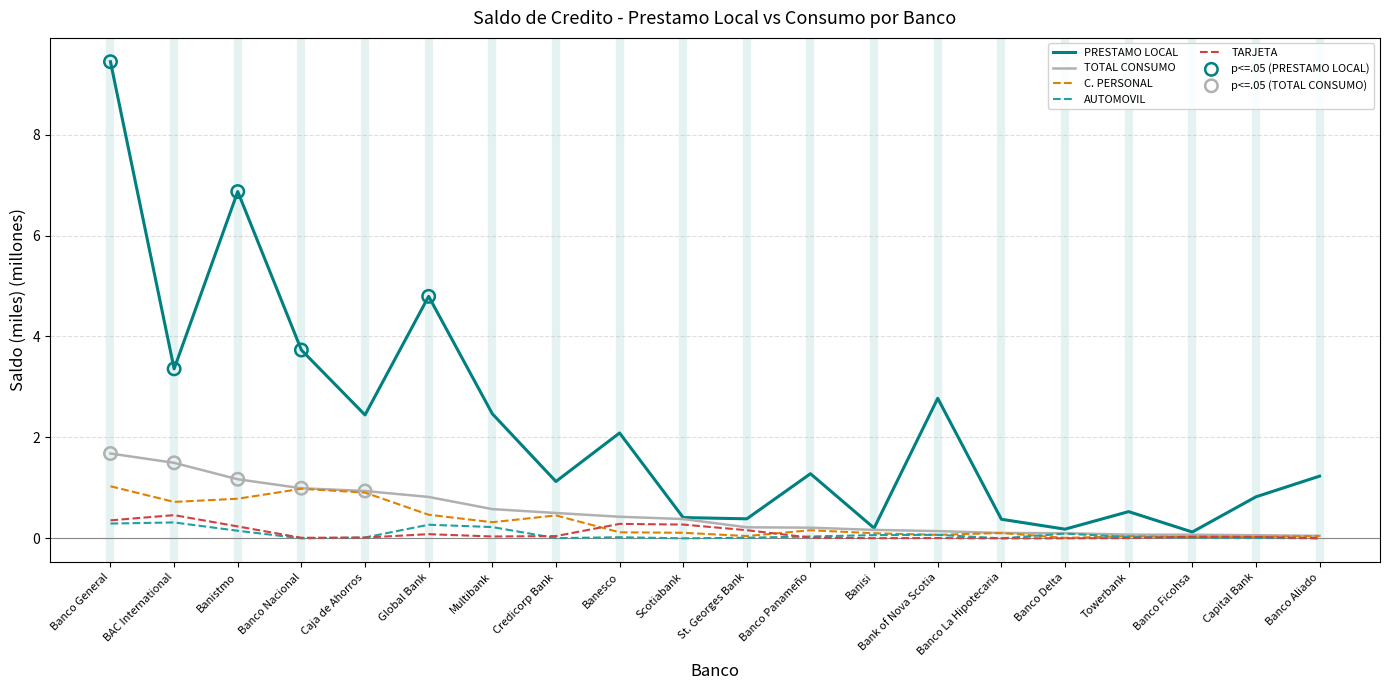

Which series has the largest total across all categories?

PRESTAMO LOCAL